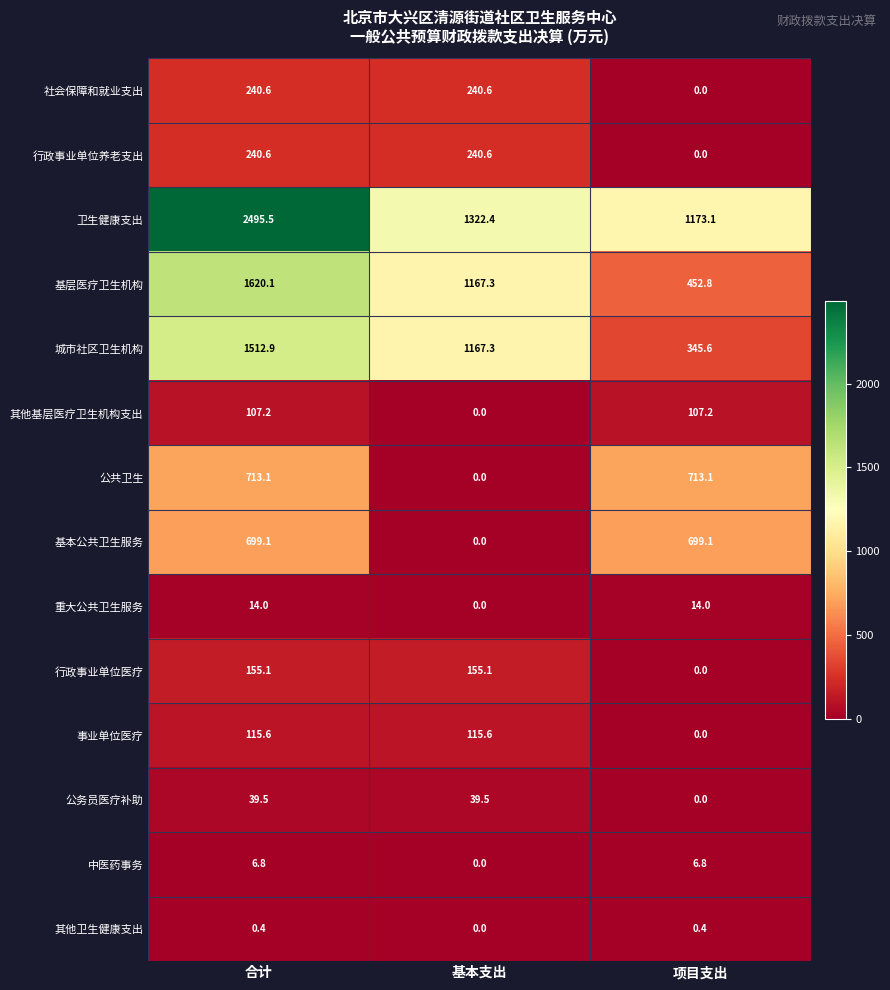

What is the greatest value displayed?

2495.5